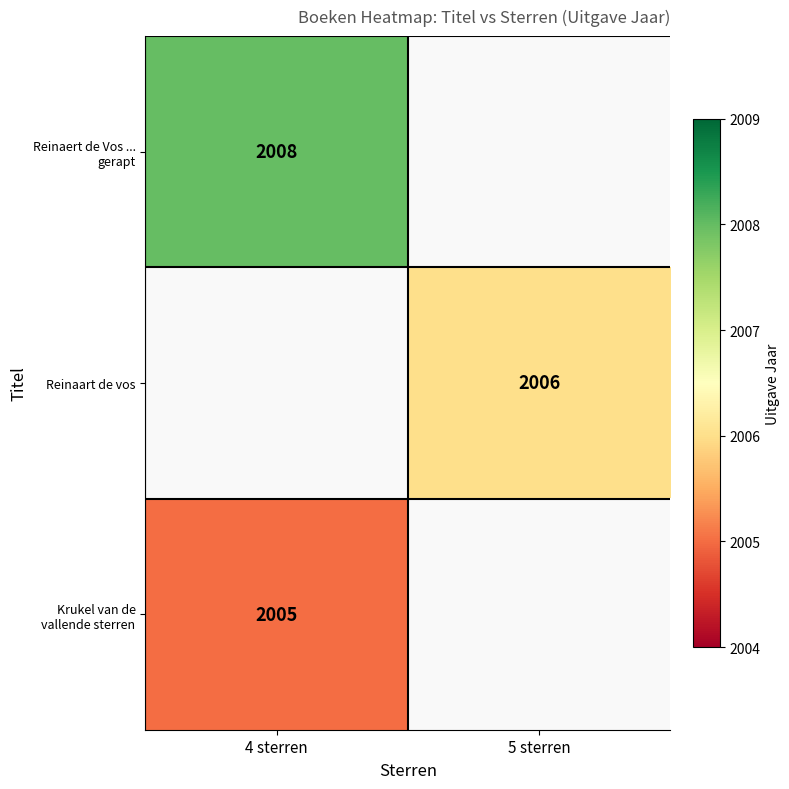

Which has a higher value, 5 sterren or 4 sterren?

4 sterren